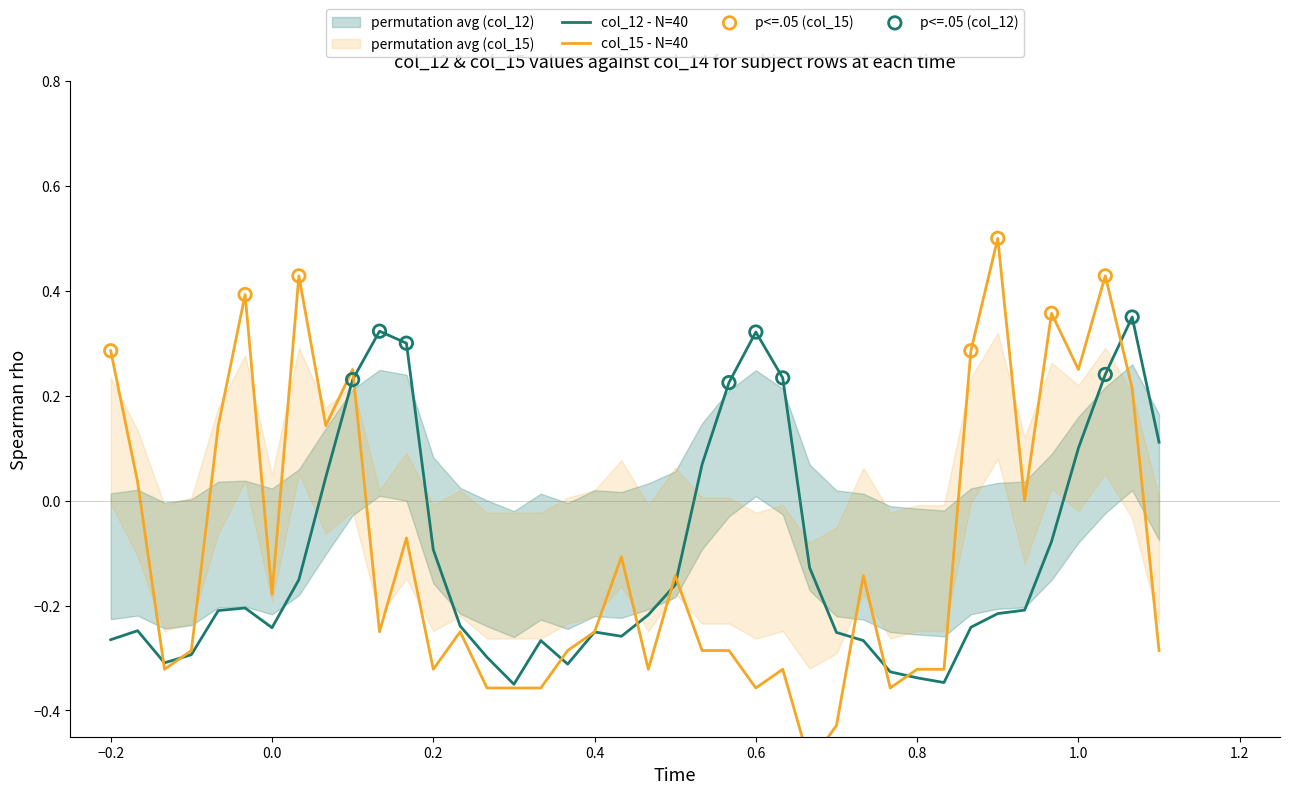

The value of col_12 - N=40 at 0.6 is 0.2. True or false?

False